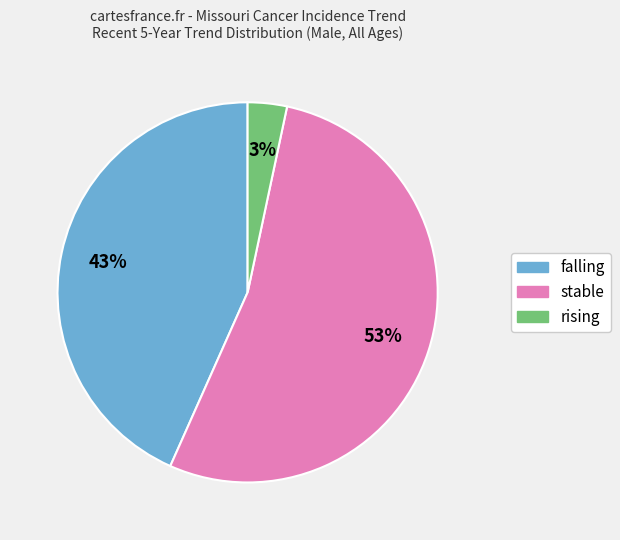

Do falling and rising together represent more than half of the pie?

No